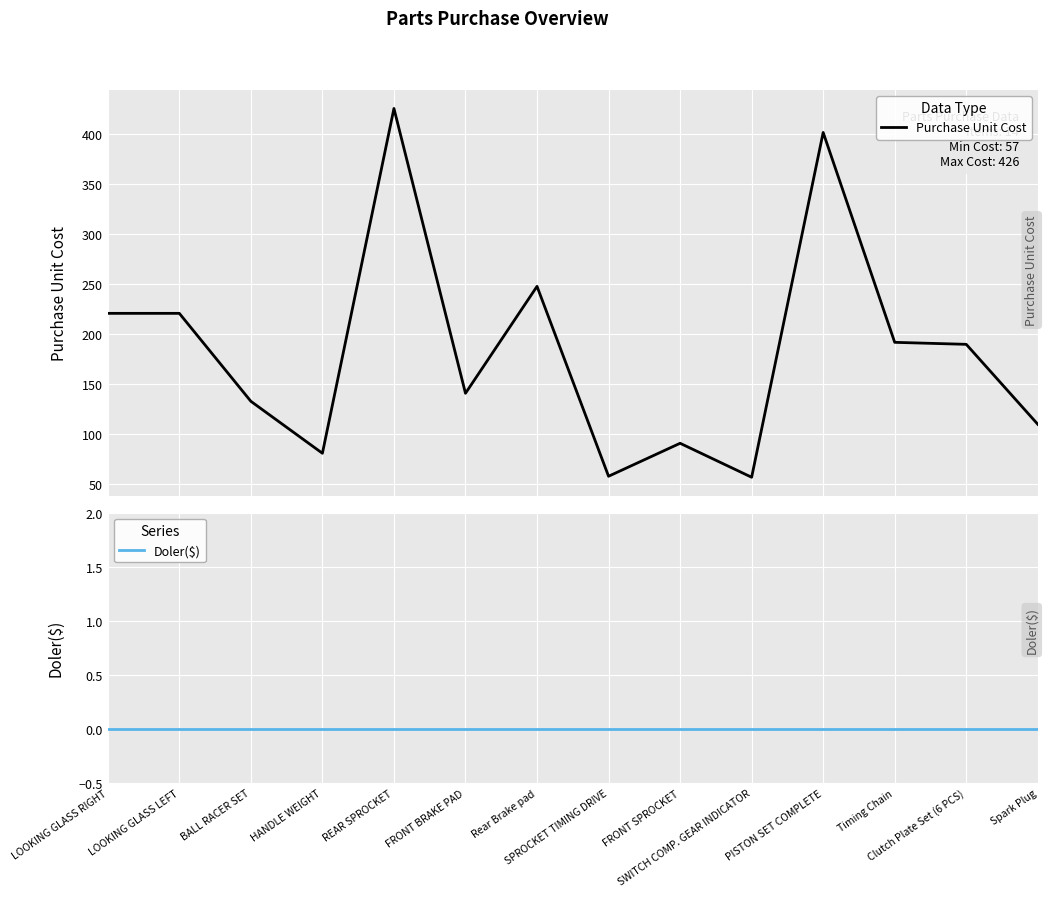

True or false: Doler($) and Purchase Unit Cost cross at least once.

False